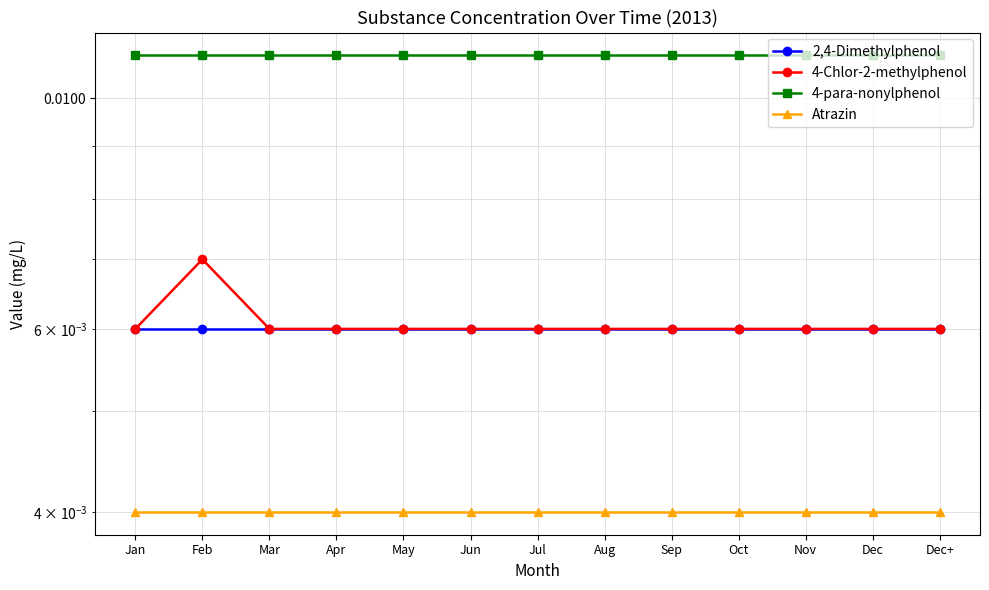

True or false: 2,4-Dimethylphenol has a value of 0.0 at Aug.

True